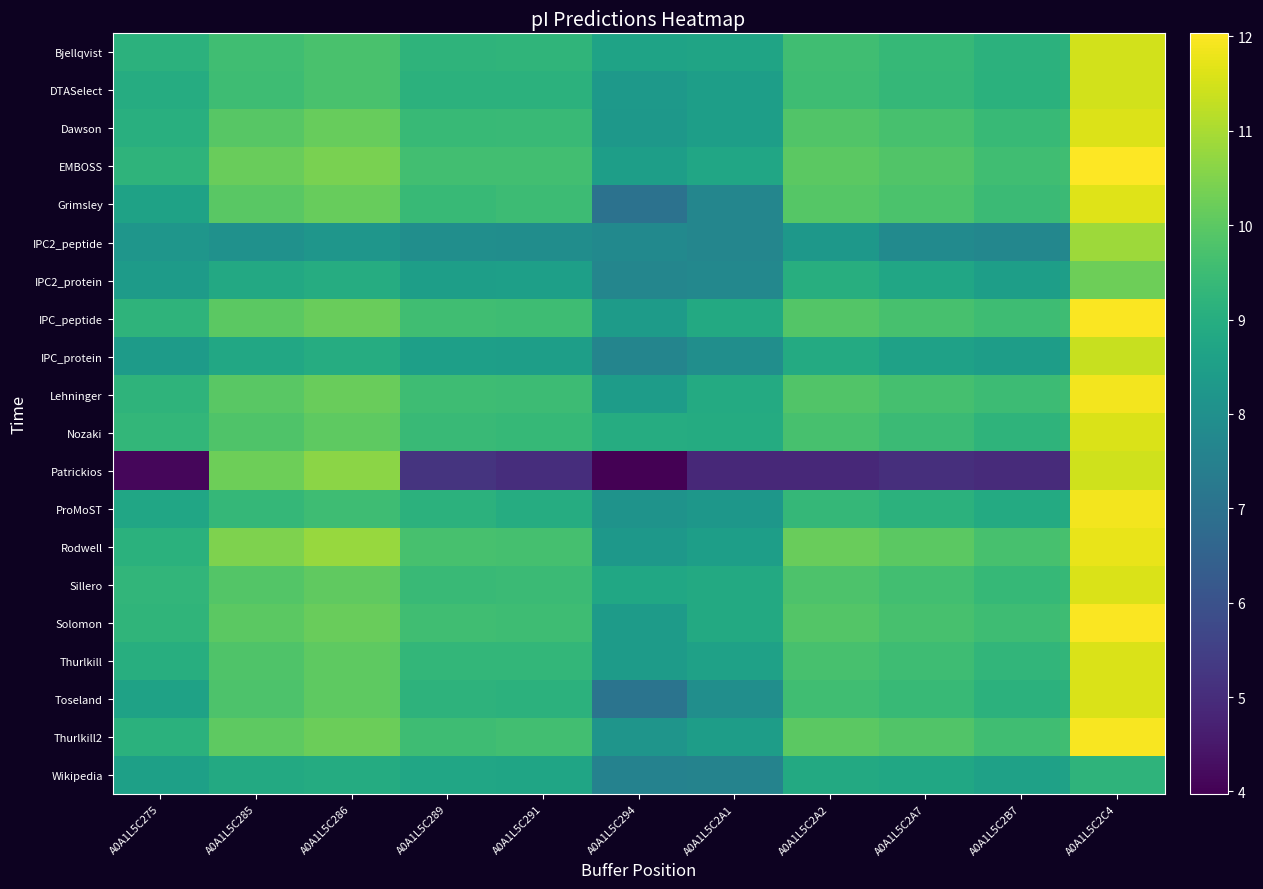

List the series in order of their peak value, highest first.

EMBOSS, IPC_peptide, Solomon, Thurlkill2, Lehninger, ProMoST, Rodwell, Grimsley, Dawson, Toseland, Nozaki, Sillero, Thurlkill, Bjellqvist, DTASelect, Patrickios, IPC_protein, IPC2_peptide, IPC2_protein, Wikipedia